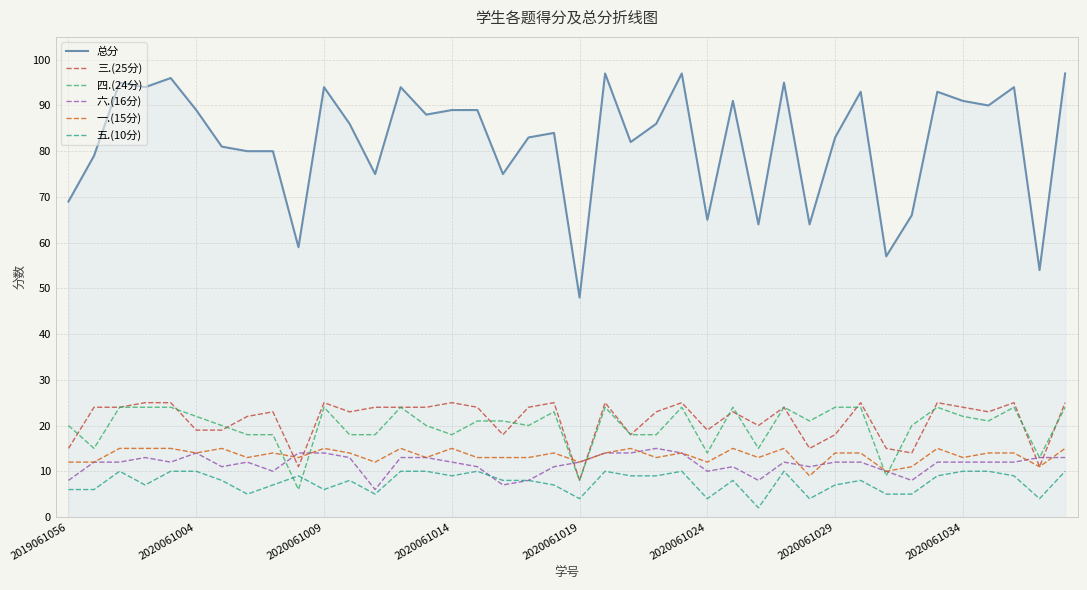

What is the maximum value shown in the chart?

97